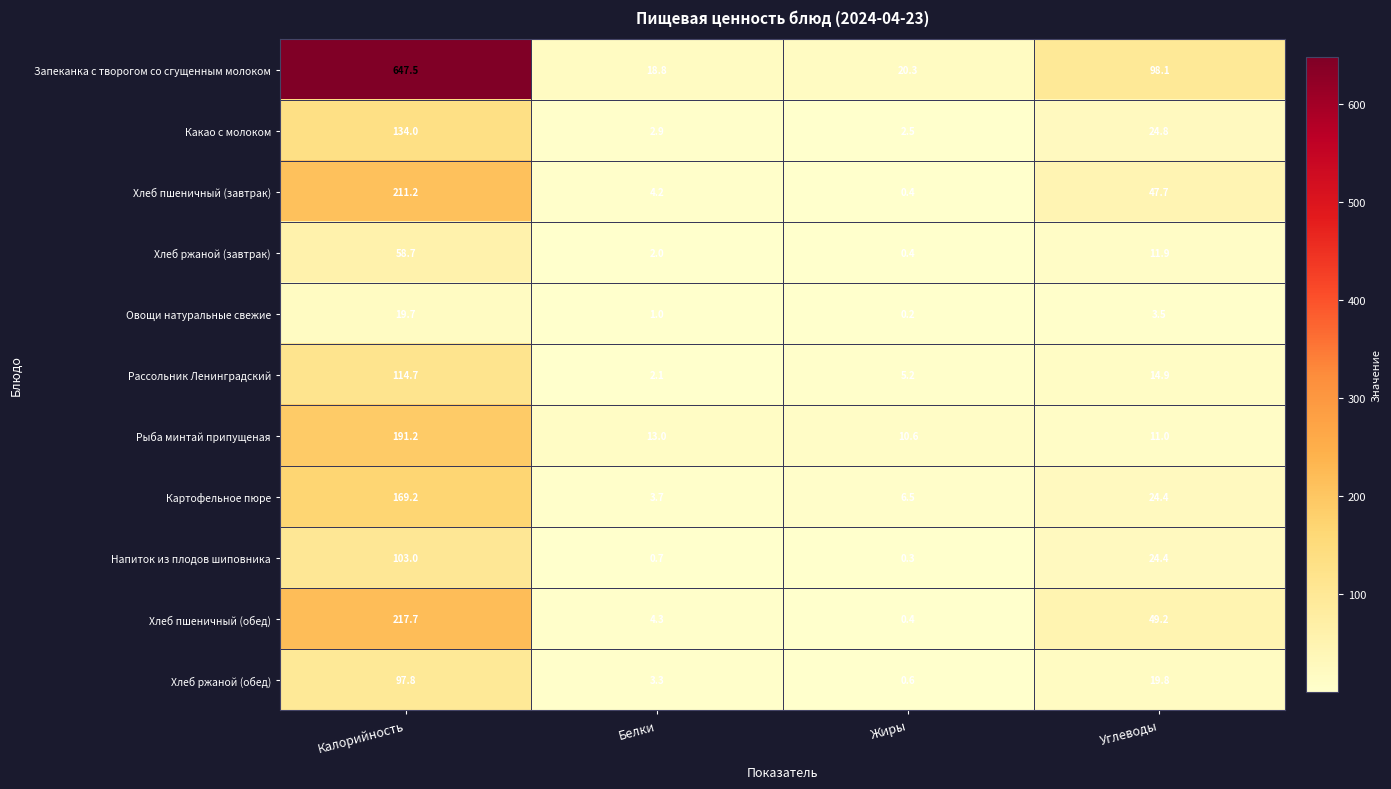

What is the approximate value of Рыба минтай припущеная at Углеводы?

11.0